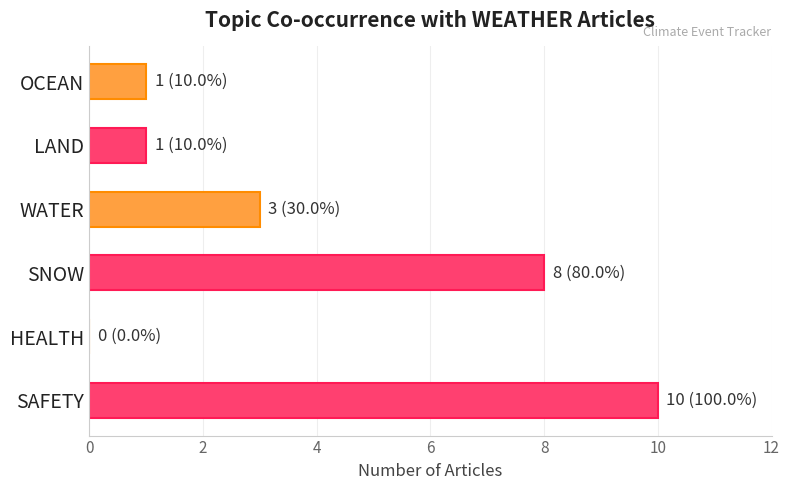

Is it true that the value at LAND is 2?

False